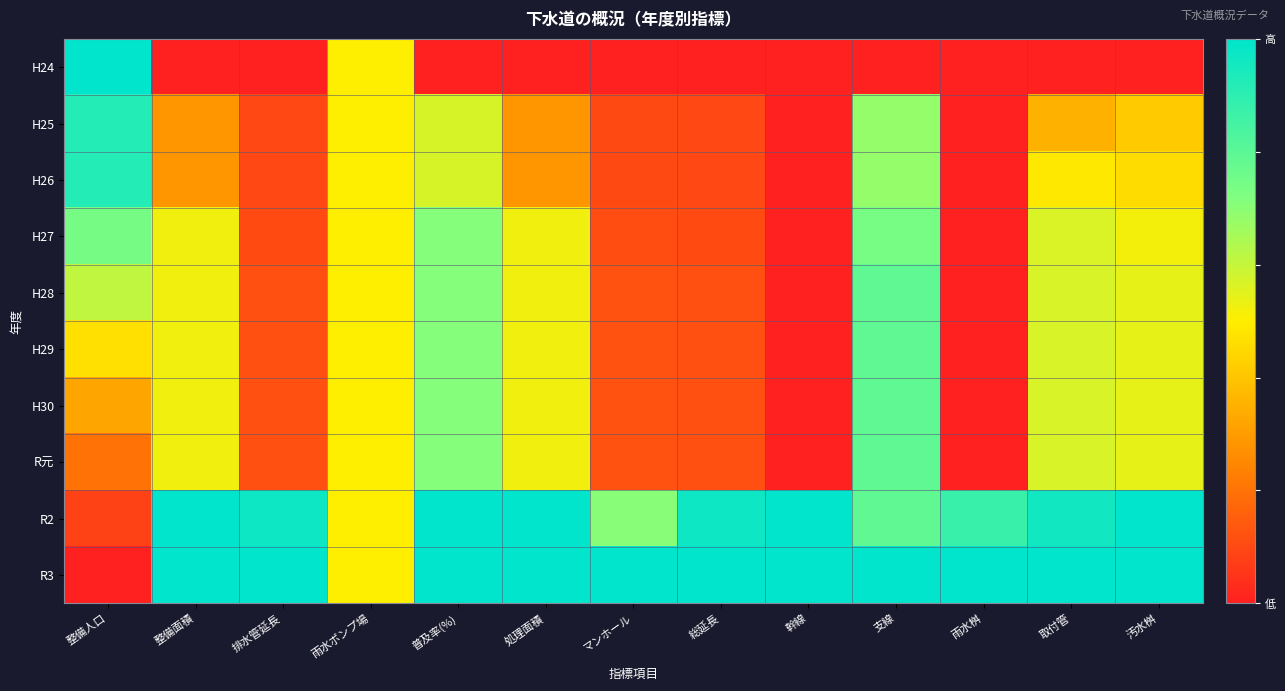

Reading left to right, what are all the values shown in this chart?

H24: 整備人口=1.0	整備面積=0.0	排水管延長=0.0	雨水ポンプ場=0.5	普及率(%)=0.0	処理面積=0.0	マンホール=0.0	総延長=0.0	幹線=0.0	支線=0.0	雨水桝=0.0	取付管=0.0	汚水桝=0.0
H25: 整備人口=0.9	整備面積=0.3	排水管延長=0.1	雨水ポンプ場=0.5	普及率(%)=0.6	処理面積=0.3	マンホール=0.1	総延長=0.1	幹線=0.0	支線=0.7	雨水桝=0.0	取付管=0.4	汚水桝=0.4
H26: 整備人口=0.9	整備面積=0.3	排水管延長=0.1	雨水ポンプ場=0.5	普及率(%)=0.6	処理面積=0.3	マンホール=0.1	総延長=0.1	幹線=0.0	支線=0.7	雨水桝=0.0	取付管=0.5	汚水桝=0.5
H27: 整備人口=0.7	整備面積=0.5	排水管延長=0.1	雨水ポンプ場=0.5	普及率(%)=0.7	処理面積=0.5	マンホール=0.1	総延長=0.1	幹線=0.0	支線=0.7	雨水桝=0.0	取付管=0.6	汚水桝=0.5
H28: 整備人口=0.6	整備面積=0.5	排水管延長=0.1	雨水ポンプ場=0.5	普及率(%)=0.7	処理面積=0.5	マンホール=0.1	総延長=0.1	幹線=0.0	支線=0.8	雨水桝=0.0	取付管=0.6	汚水桝=0.5
H29: 整備人口=0.5	整備面積=0.5	排水管延長=0.1	雨水ポンプ場=0.5	普及率(%)=0.7	処理面積=0.5	マンホール=0.1	総延長=0.1	幹線=0.0	支線=0.8	雨水桝=0.0	取付管=0.6	汚水桝=0.5
H30: 整備人口=0.3	整備面積=0.5	排水管延長=0.1	雨水ポンプ場=0.5	普及率(%)=0.7	処理面積=0.5	マンホール=0.1	総延長=0.1	幹線=0.0	支線=0.8	雨水桝=0.0	取付管=0.6	汚水桝=0.5
R元: 整備人口=0.2	整備面積=0.5	排水管延長=0.1	雨水ポンプ場=0.5	普及率(%)=0.7	処理面積=0.5	マンホール=0.1	総延長=0.1	幹線=0.0	支線=0.8	雨水桝=0.0	取付管=0.6	汚水桝=0.5
R2: 整備人口=0.1	整備面積=1.0	排水管延長=1.0	雨水ポンプ場=0.5	普及率(%)=1.0	処理面積=1.0	マンホール=0.7	総延長=1.0	幹線=1.0	支線=0.8	雨水桝=0.9	取付管=1.0	汚水桝=1.0
R3: 整備人口=0.0	整備面積=1.0	排水管延長=1.0	雨水ポンプ場=0.5	普及率(%)=1.0	処理面積=1.0	マンホール=1.0	総延長=1.0	幹線=1.0	支線=1.0	雨水桝=1.0	取付管=1.0	汚水桝=1.0